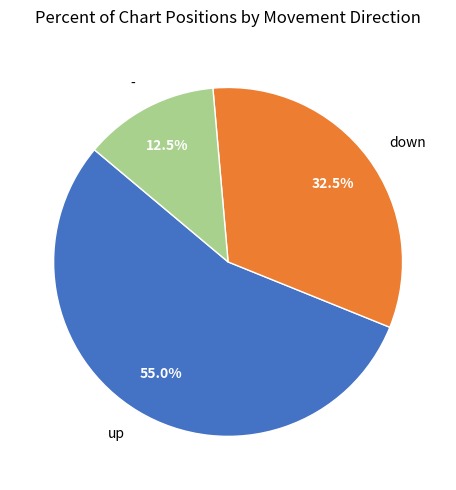

Which category accounts for the majority?

up